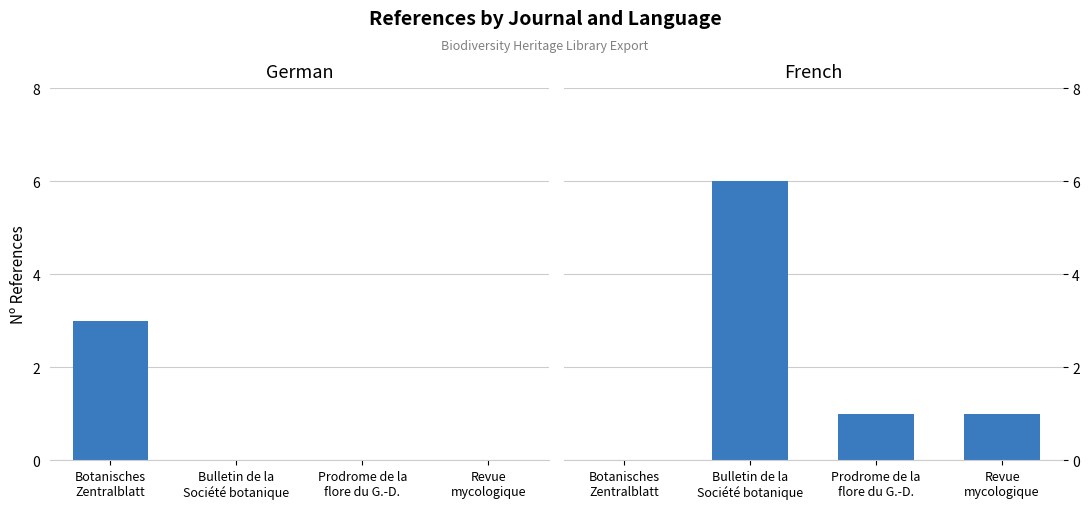

At how many categories does at least one series exceed 1?

2